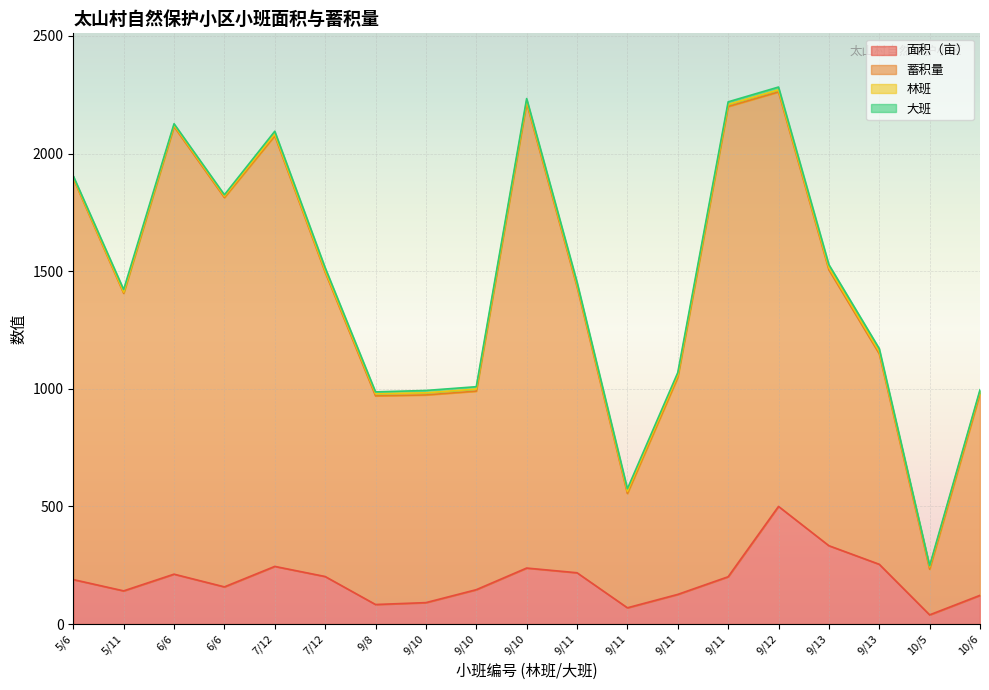

The value of 蓄积量 at 9/13 is 2043. True or false?

False